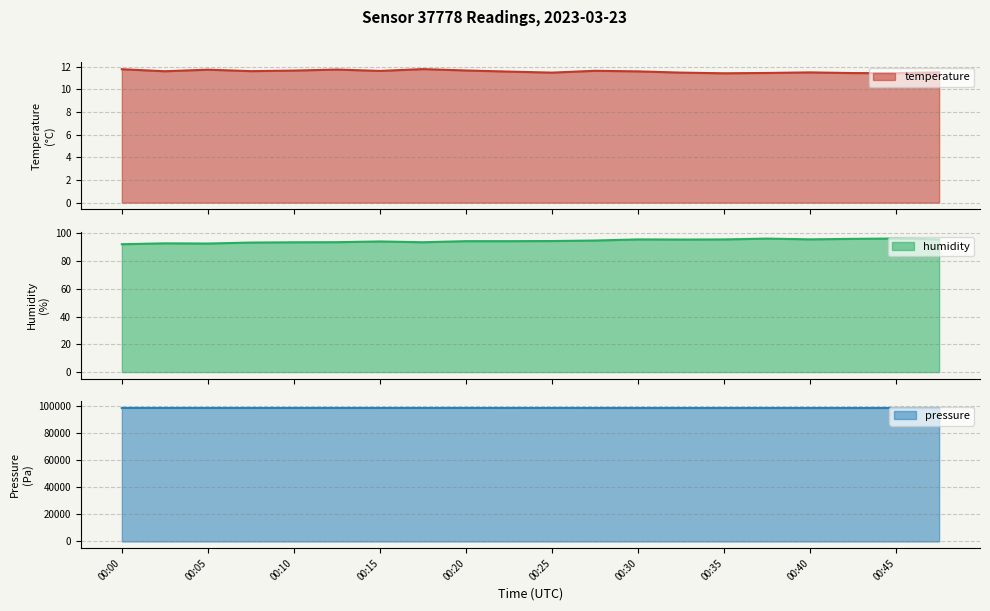

At how many categories does at least one series exceed 39362?

20